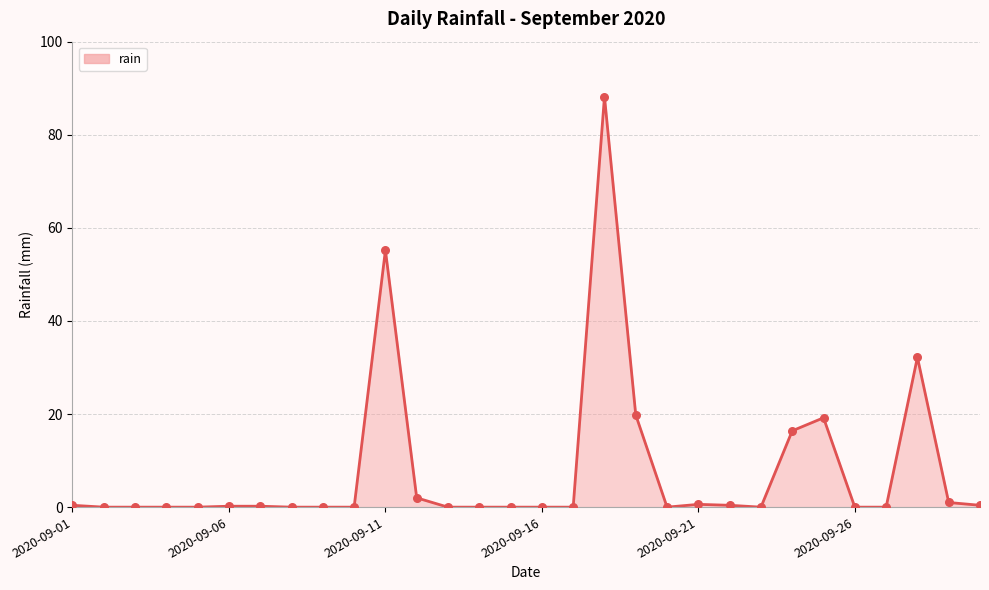

What is the maximum value shown in the chart?

88.2